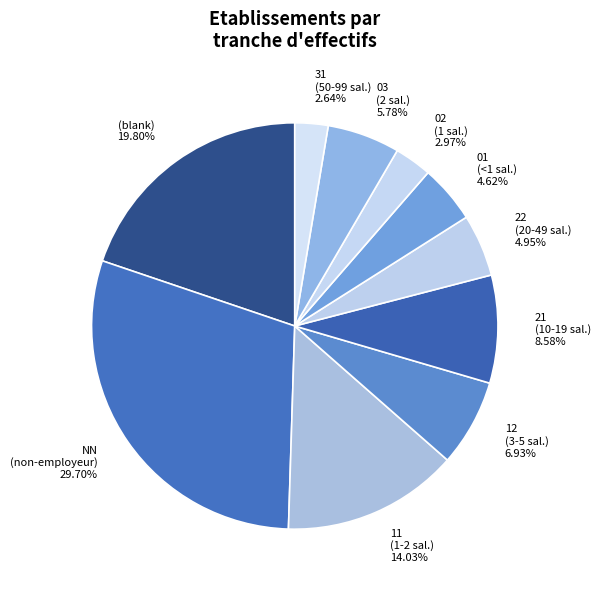

To the nearest percent, what is the average slice percentage?

10%